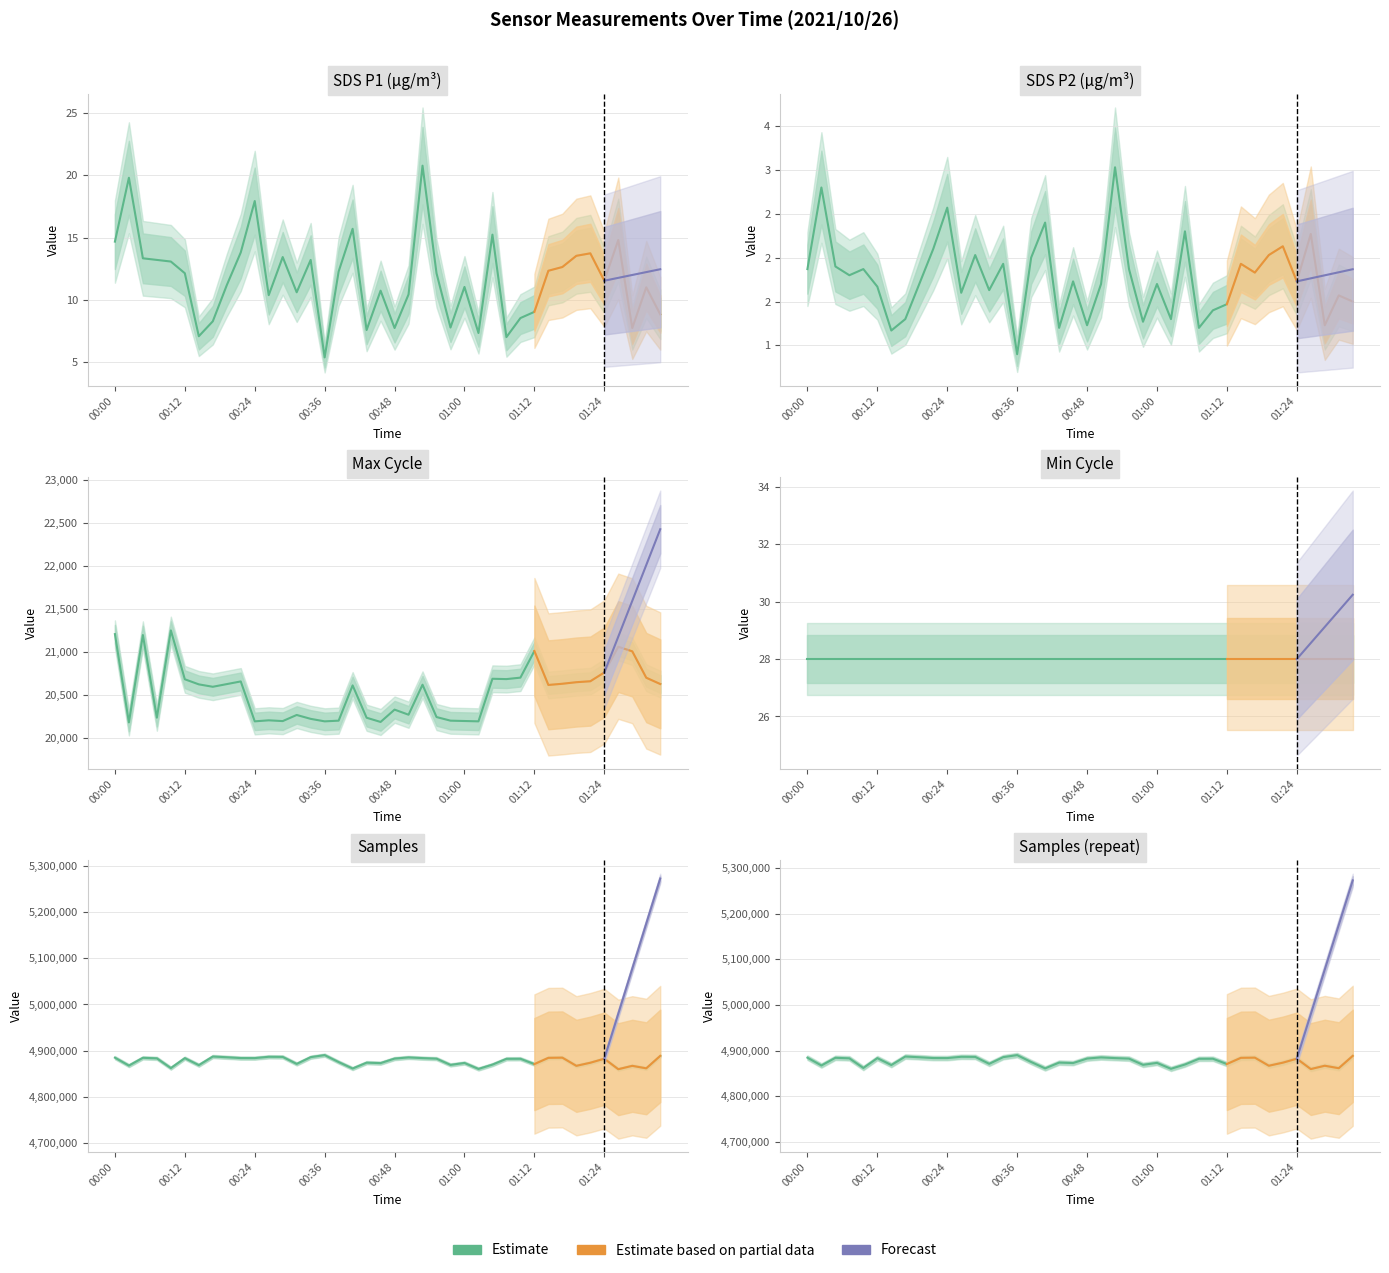

True or false: SDS_P2 and Samples cross at least once.

False